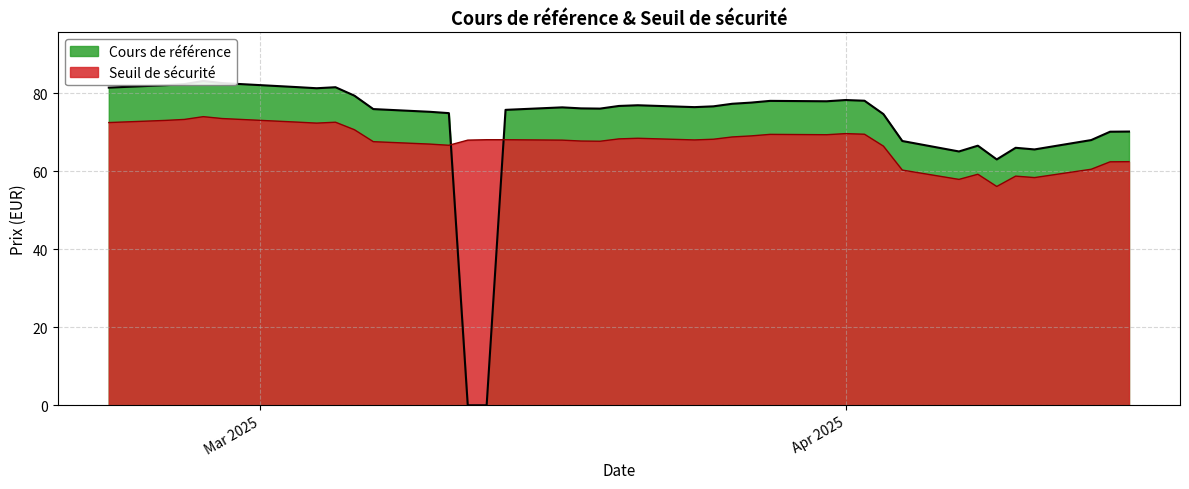

Is the value of Seuil de sécurité at 2025-03-21 greater than the value of Cours de référence at 2025-03-27?

No